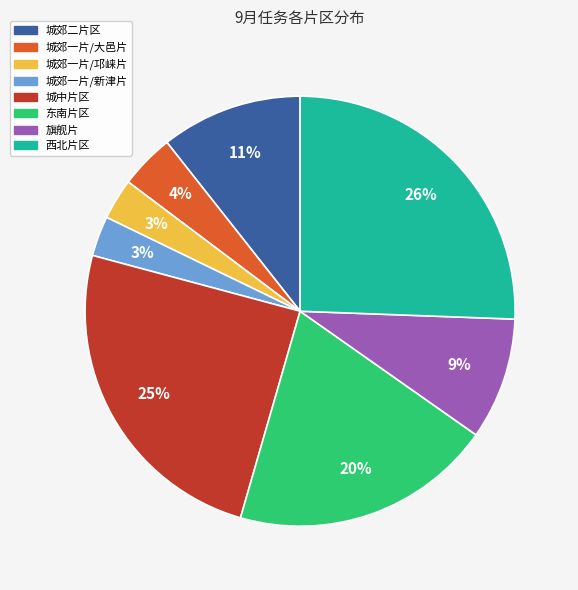

Is the sum of 城郊二片区 and 东南片区 greater than half?

No